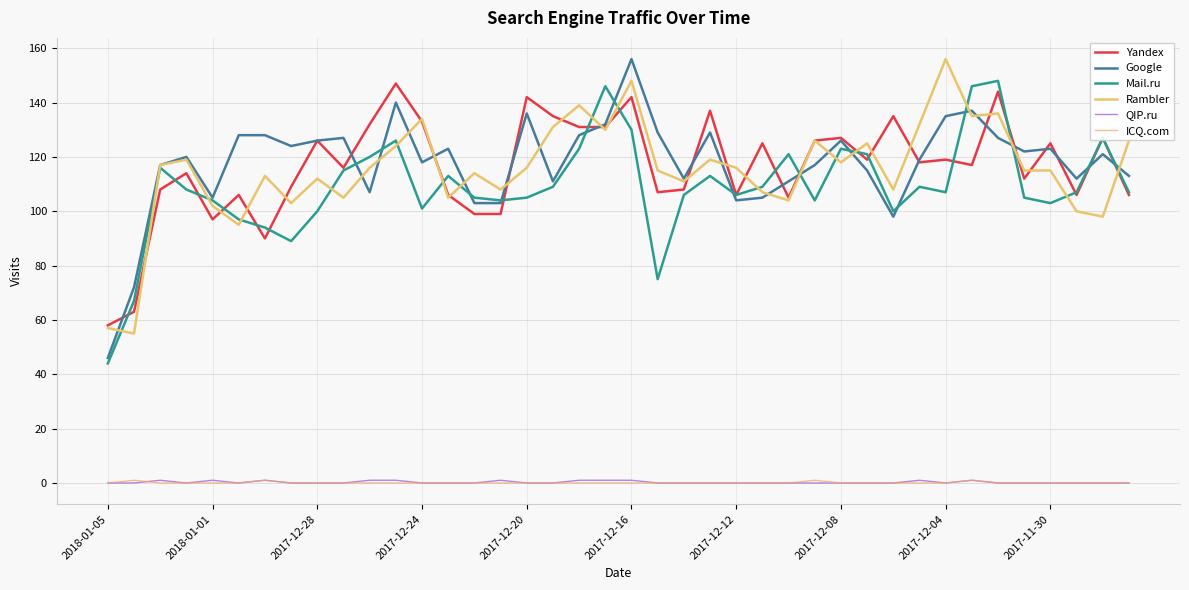

List the series in order of their peak value, lowest first.

QIP.ru, ICQ.com, Yandex, Mail.ru, Google, Rambler